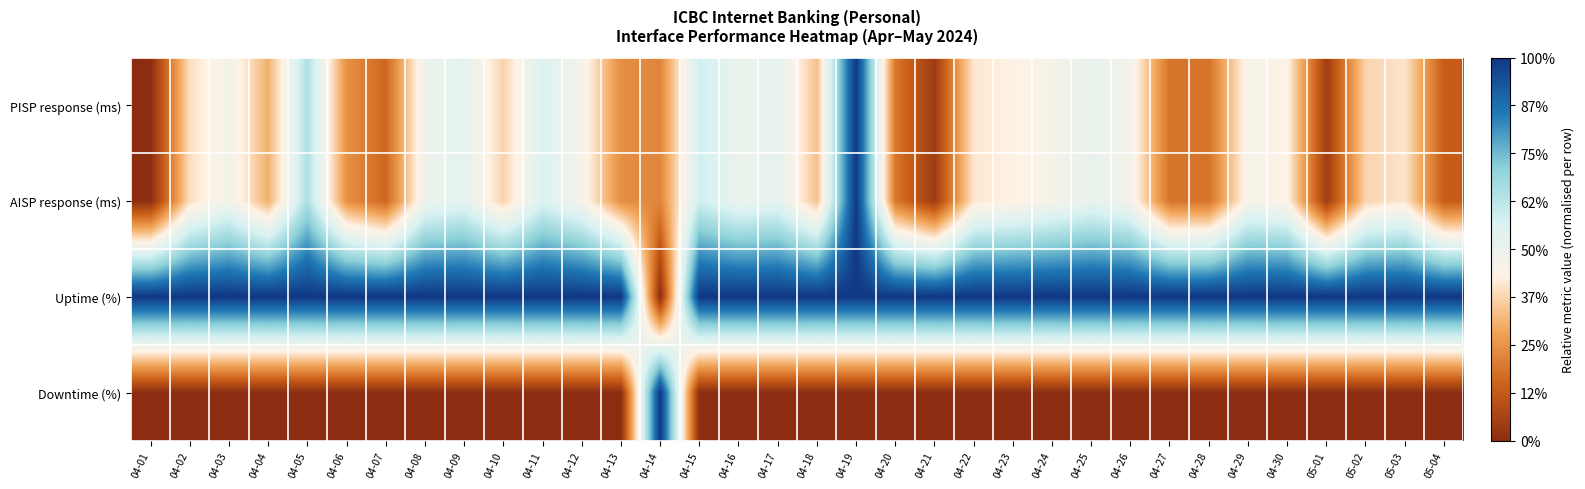

Rank the series by their maximum value, from highest to lowest.

PISP response (ms), AISP response (ms), Uptime (%), Downtime (%)